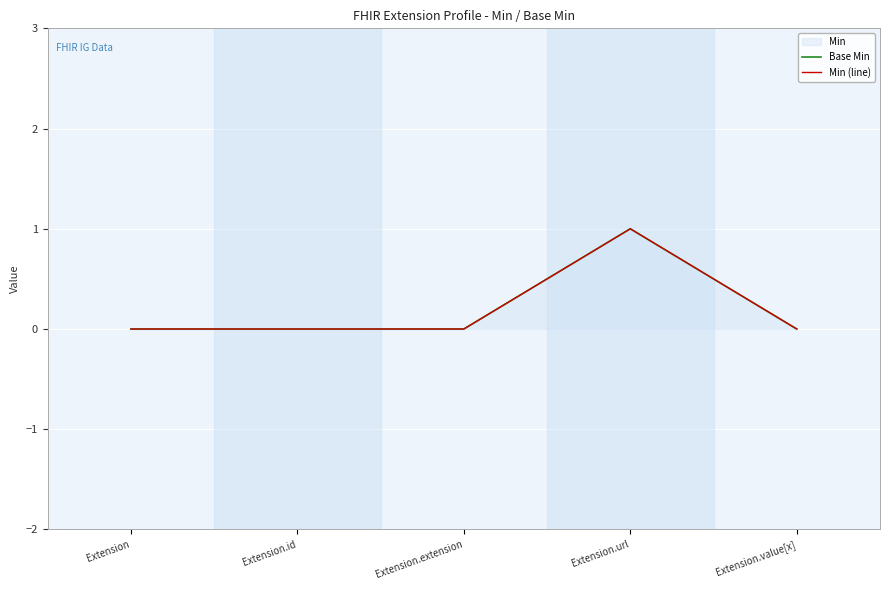

Which series has the largest range (max minus min)?

Base Min